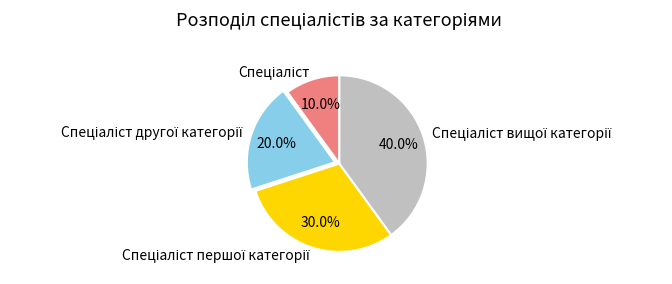

Is there any slice that represents more than half of the pie?

No